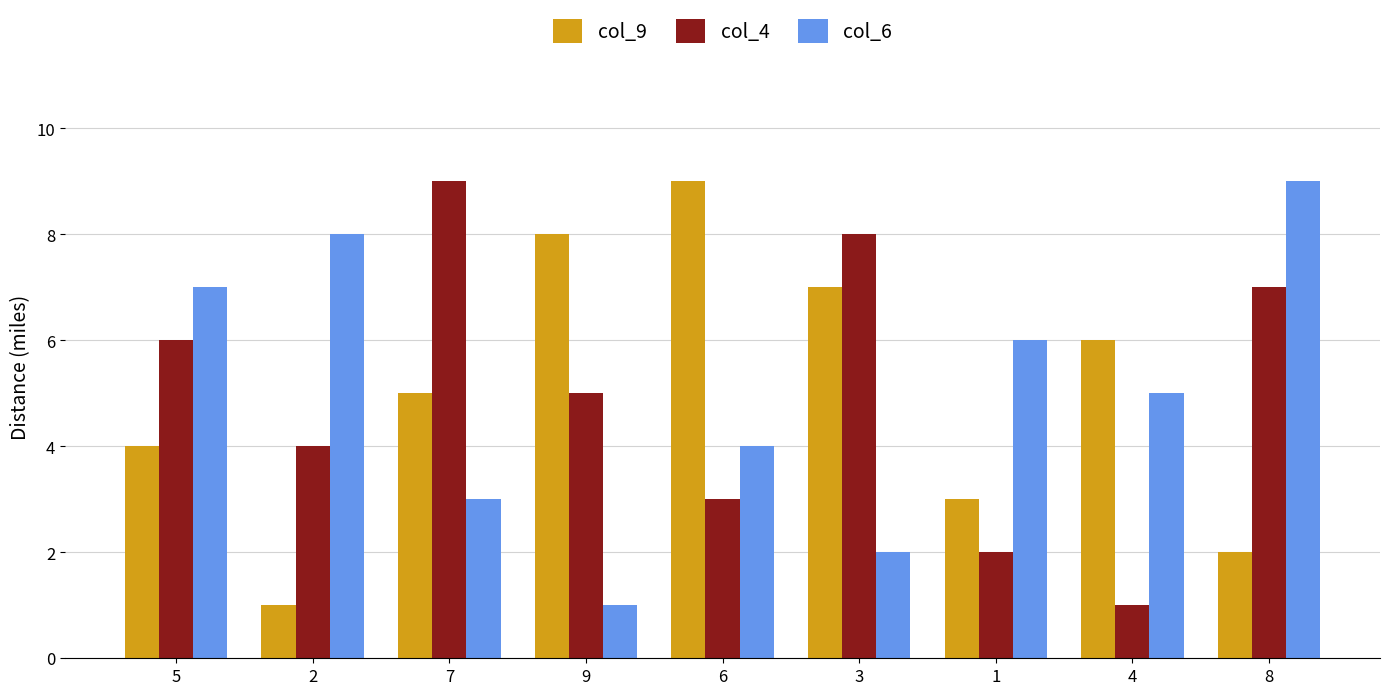

What is the label of the 4th bar from the right?

3